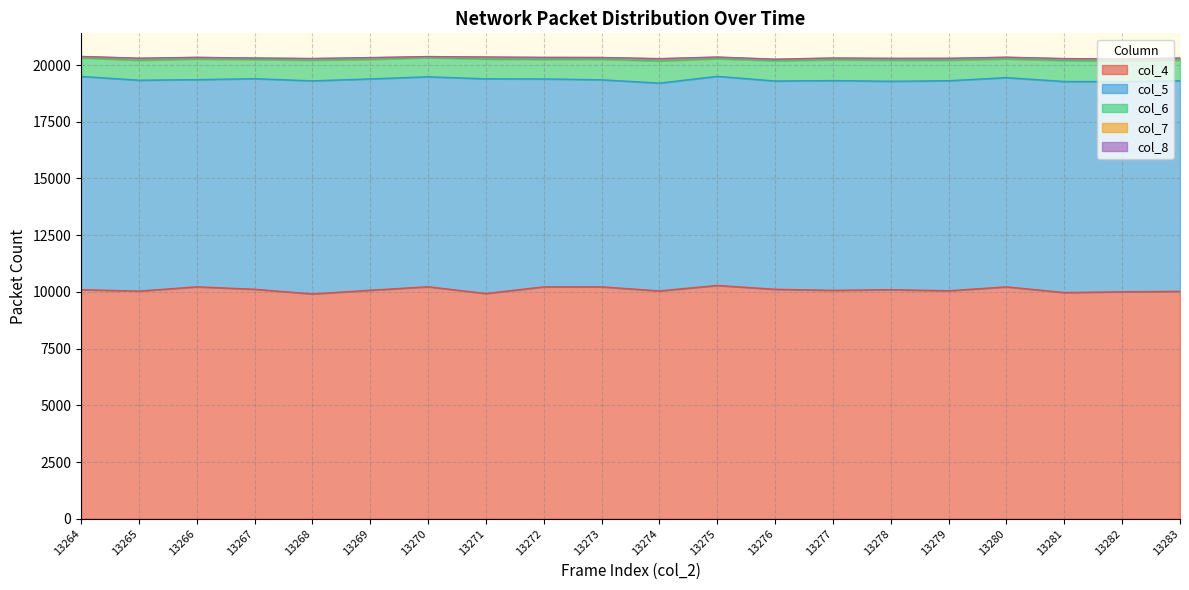

What is the value of the col_5 point at the 9th from the left?

9167